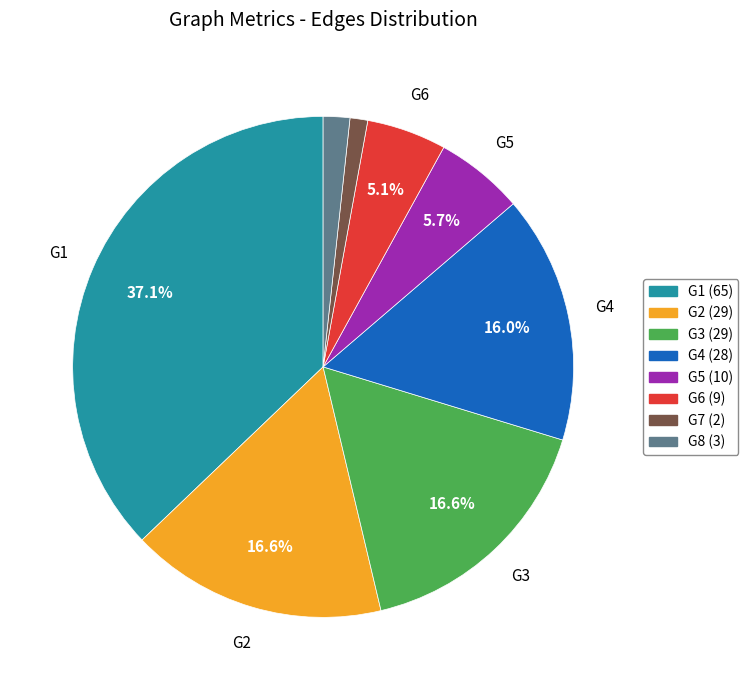

Does G7 account for over 50% of the chart?

No